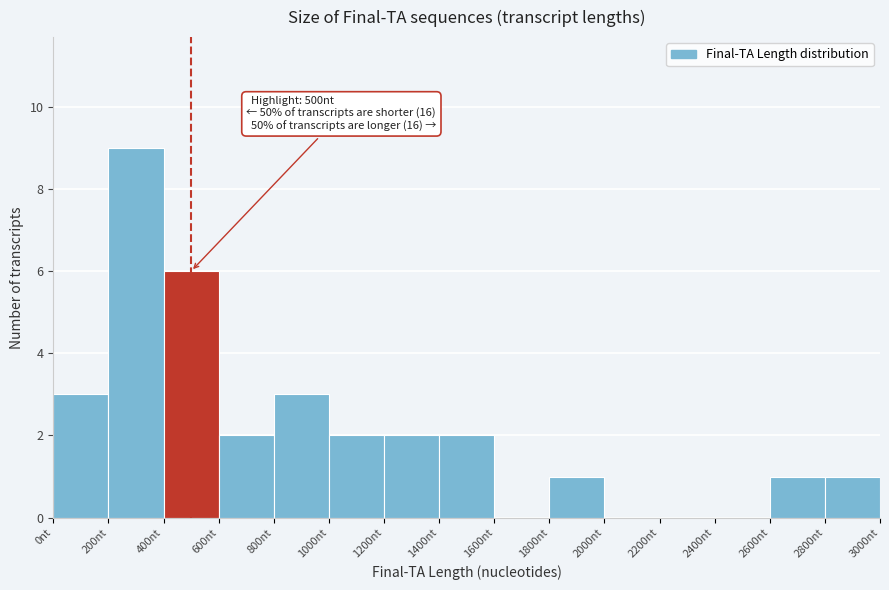

Over which range of the x-axis is the bar tallest?

200 to 400